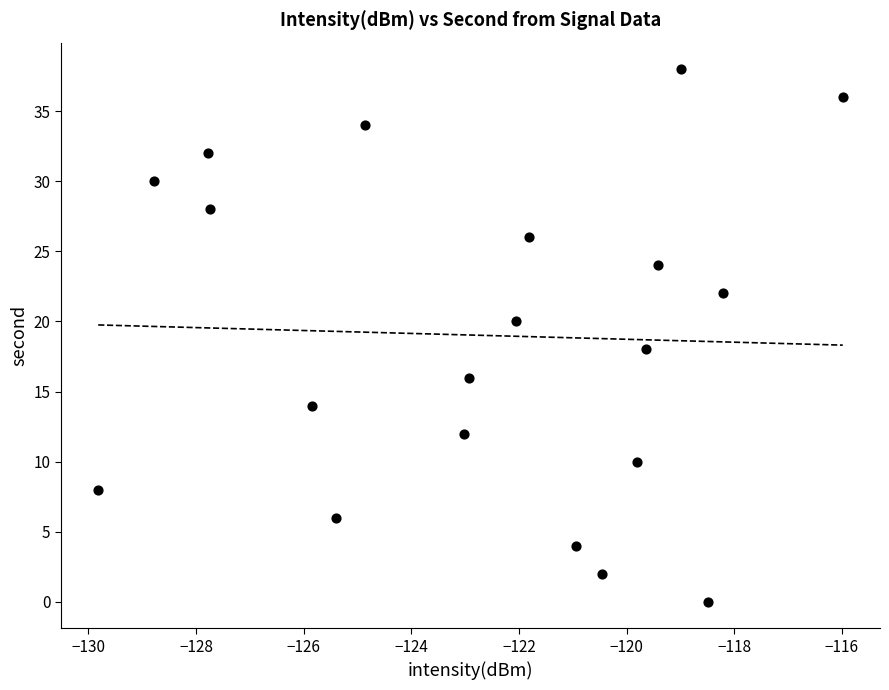

What is the range of Y values (max minus min)?

38